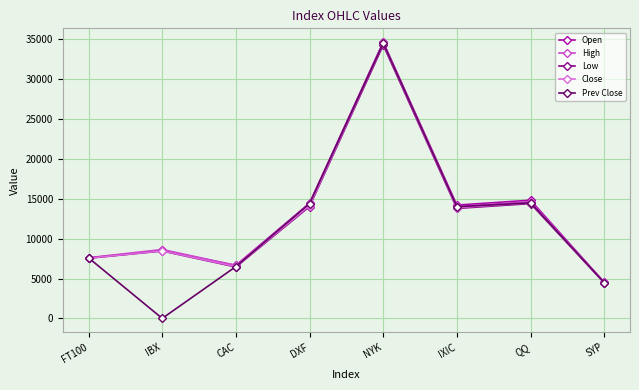

Does the chart have visible grid lines?

Yes